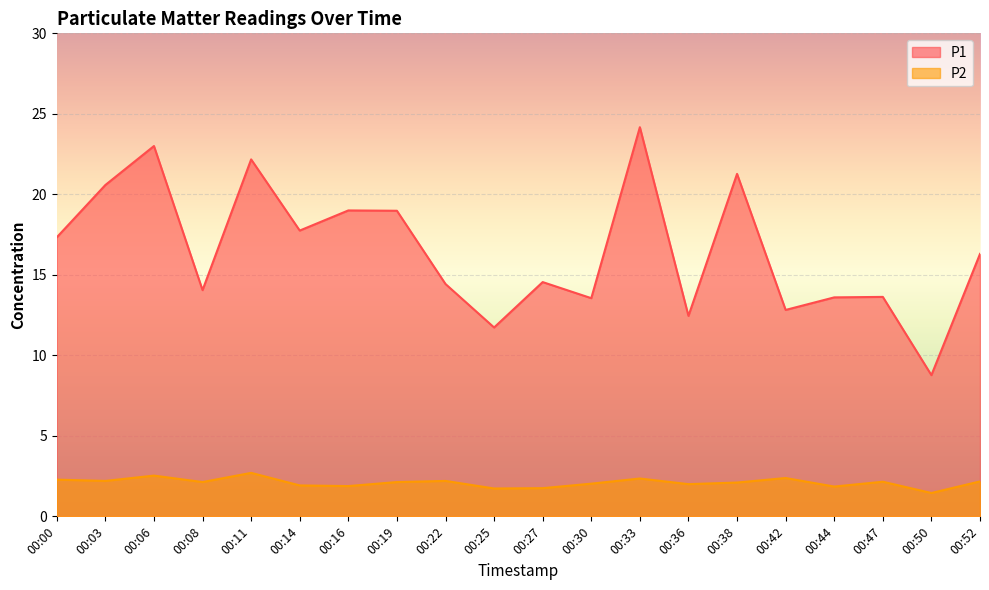

True or false: P2 and P1 intersect in this chart.

False